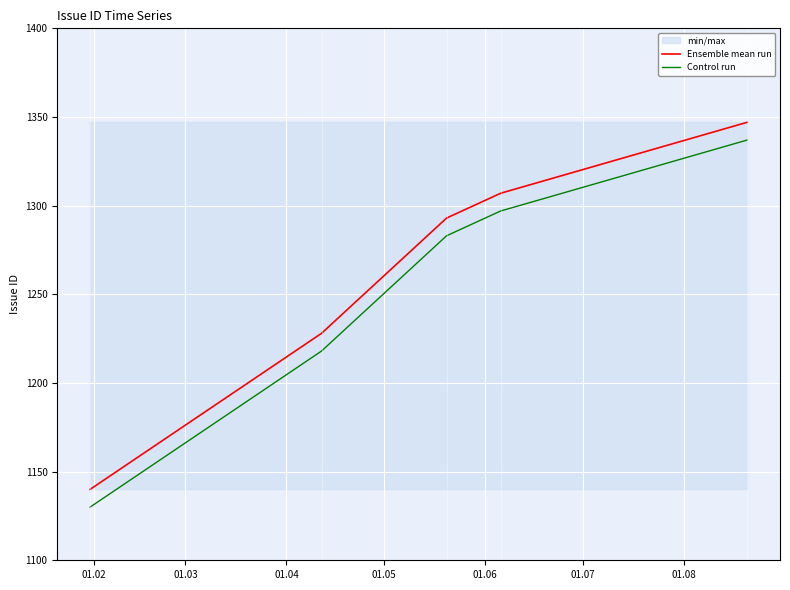

What is the lowest value of the Control run series?

1130